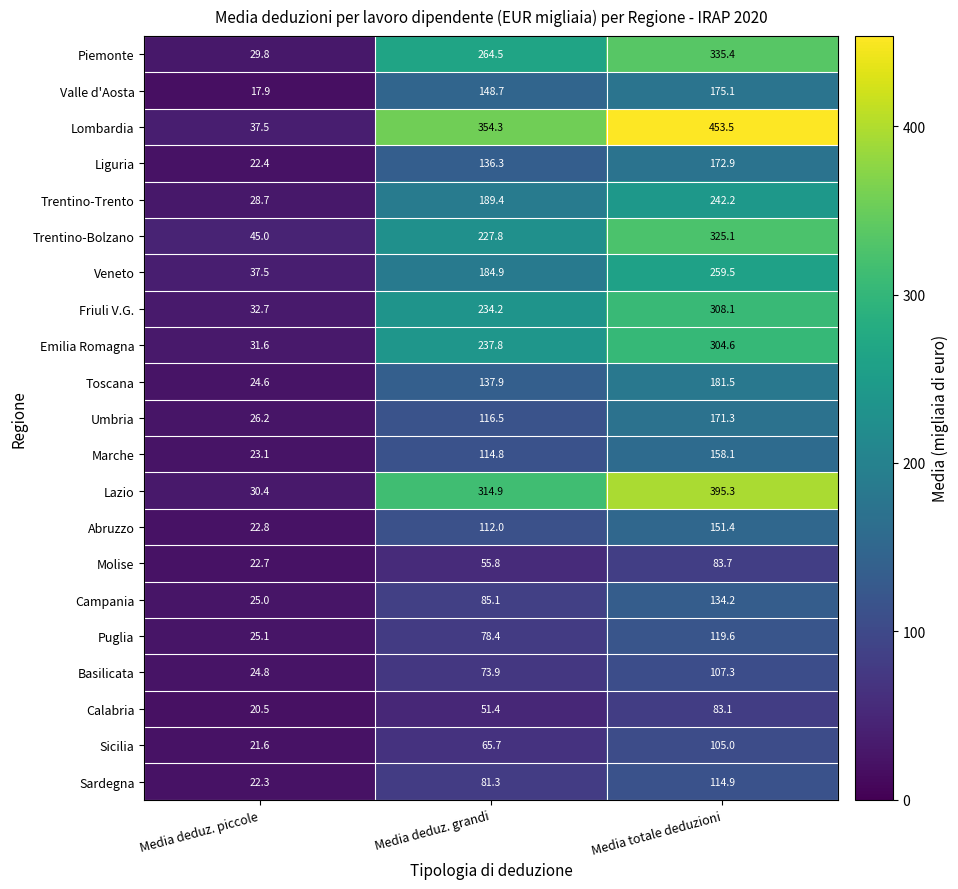

Which series has the largest range (max minus min)?

Lombardia